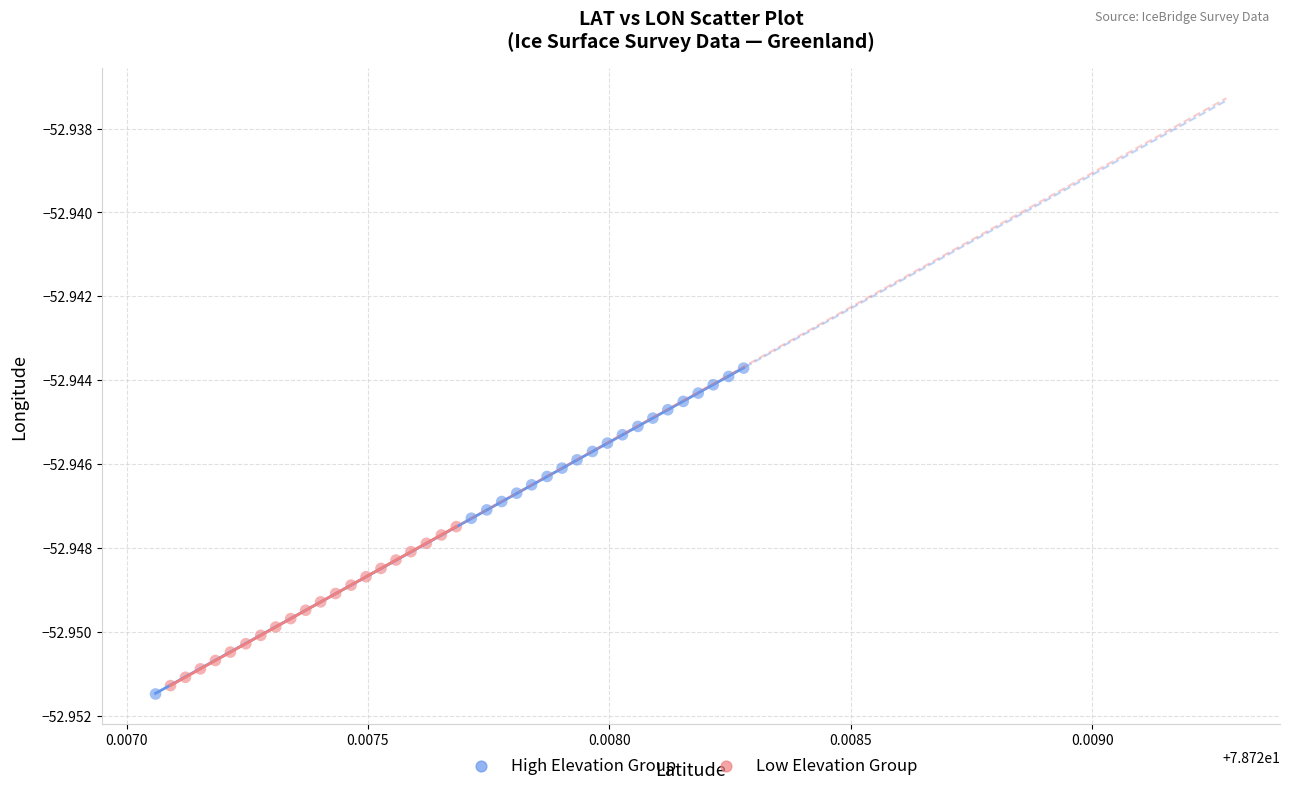

Which series has the largest Y range (max minus min)?

High Elevation Group